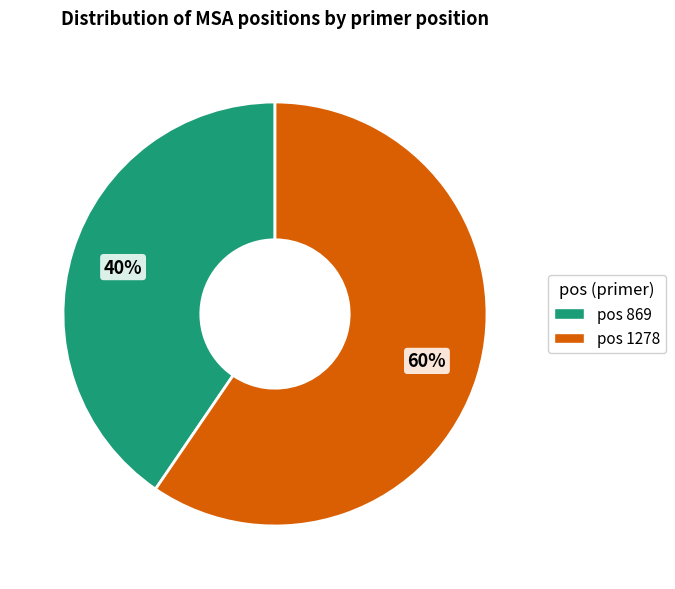

Is there any slice that represents more than half of the pie?

Yes